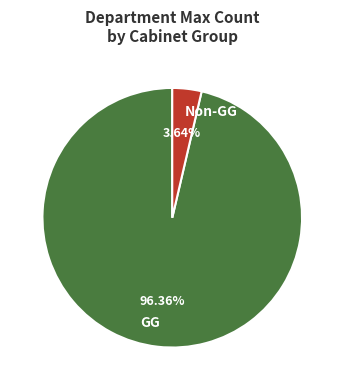

Is the sum of GG and Non-GG greater than half?

Yes